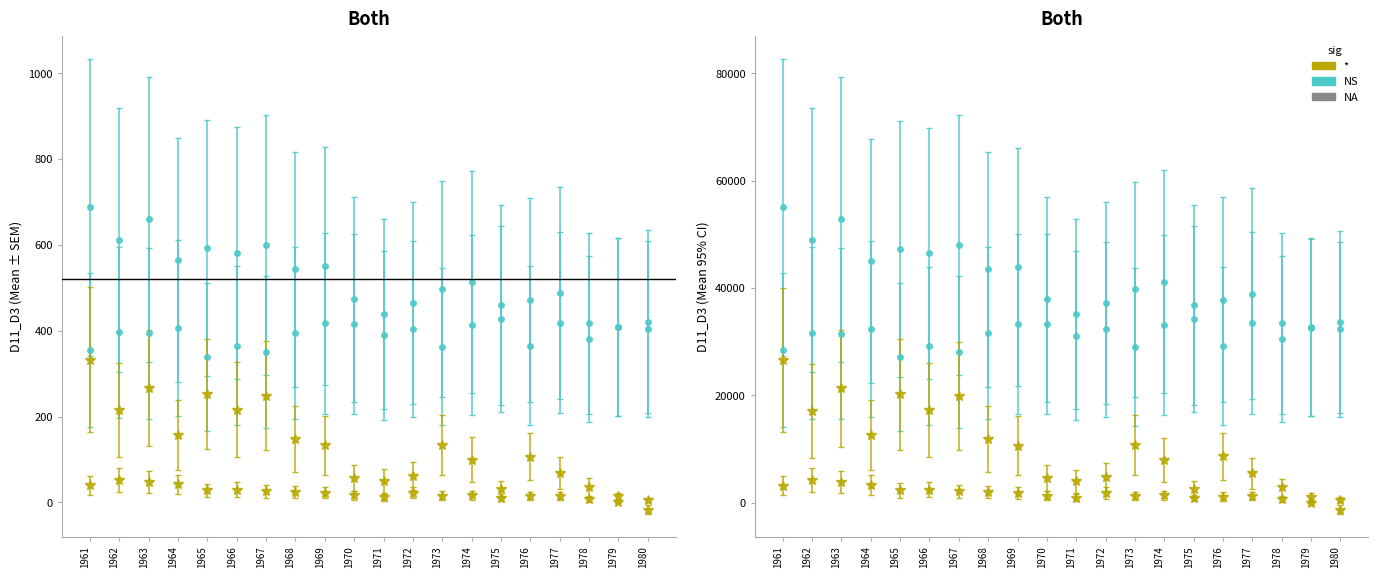

How many bars are there in total?

80